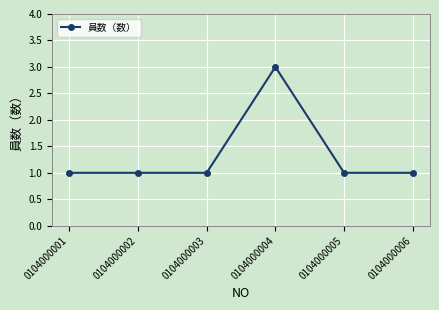

The value at 0104000001 is 2. True or false?

False